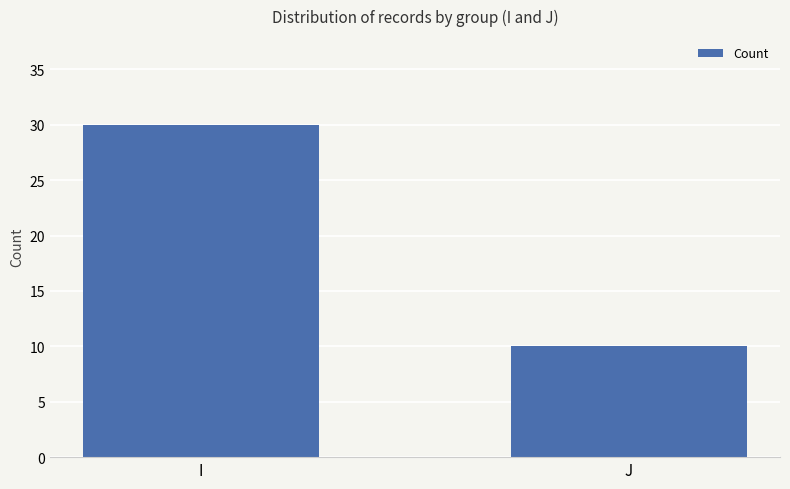

List the labels in order of value, largest first.

I, J